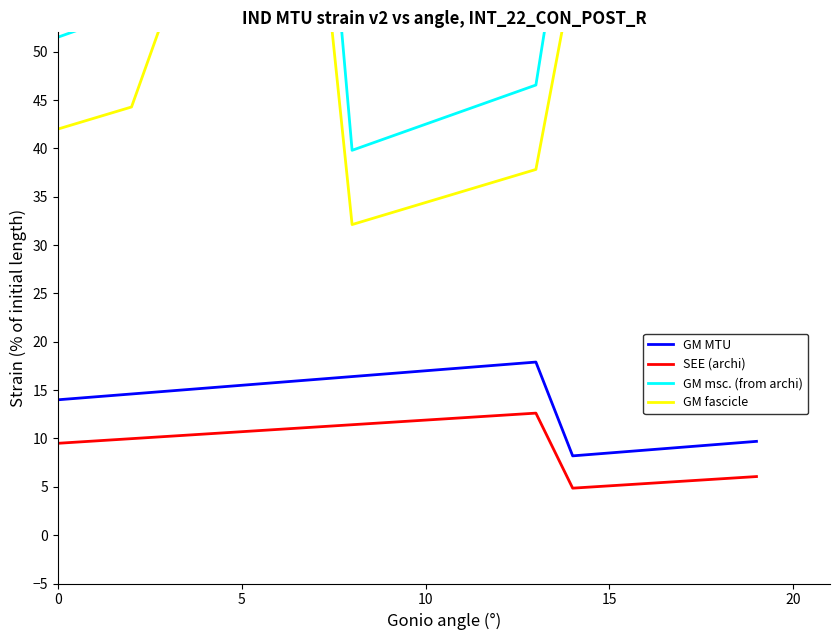

True or false: SEE (archi) and GM MTU intersect in this chart.

False